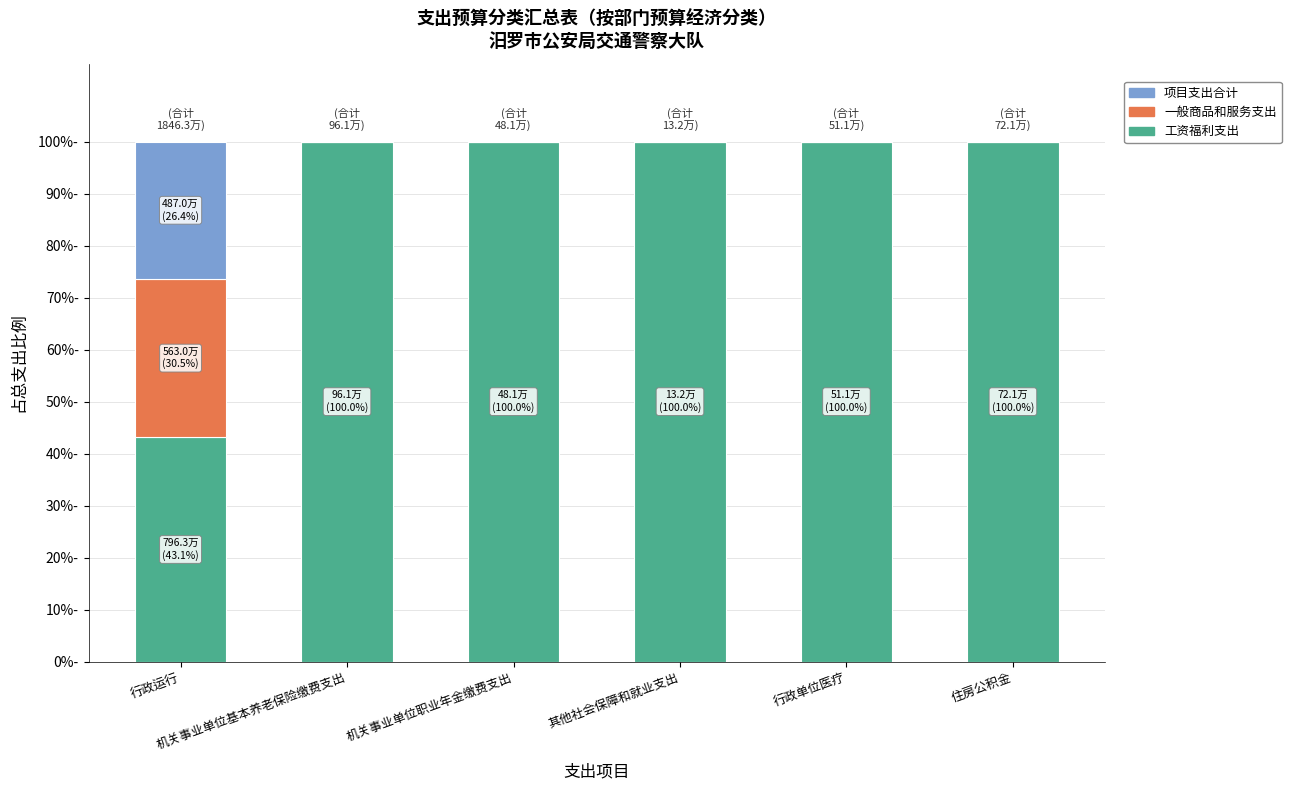

Which series has the largest range (max minus min)?

工资福利支出